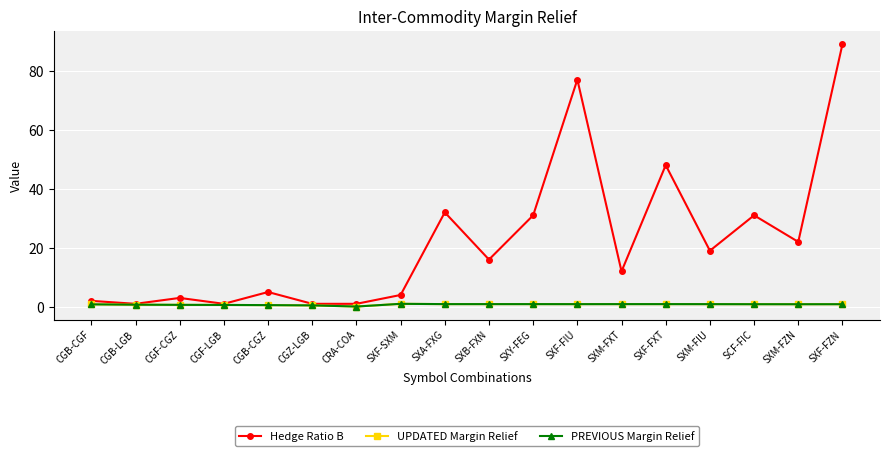

At which category does Hedge Ratio B reach its first local peak?

CGF-CGZ